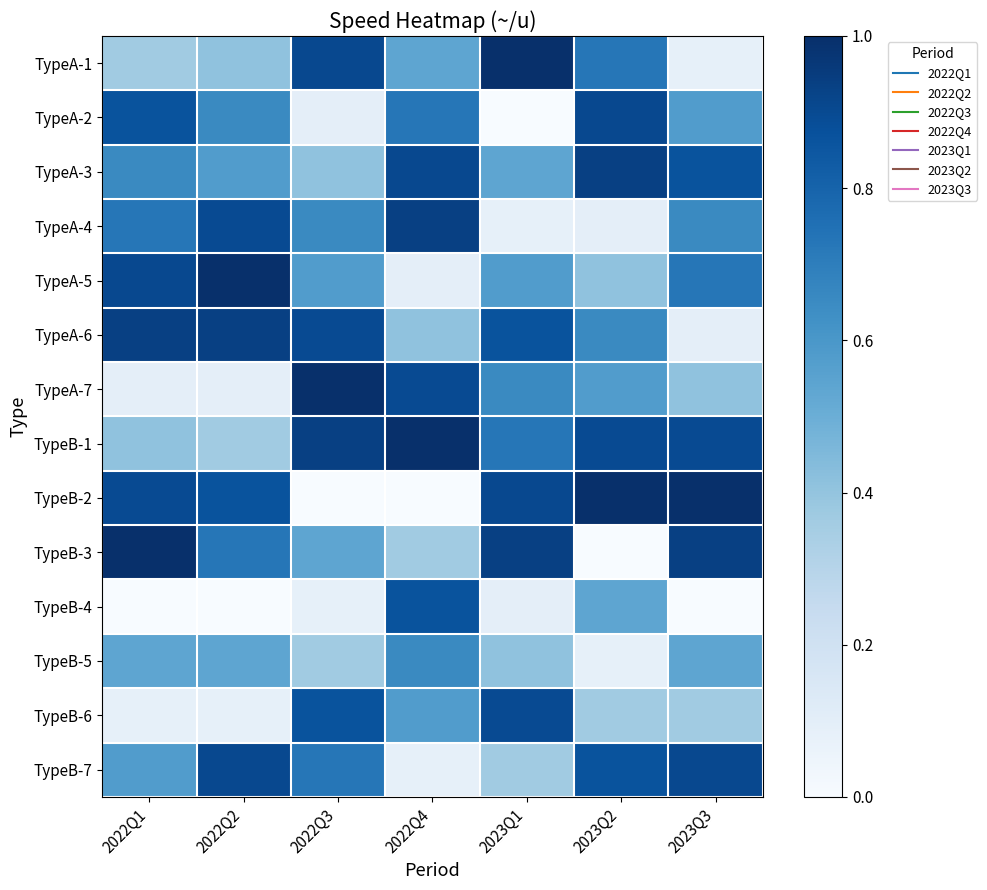

What is the total value across all series at 2022Q4?

8.1